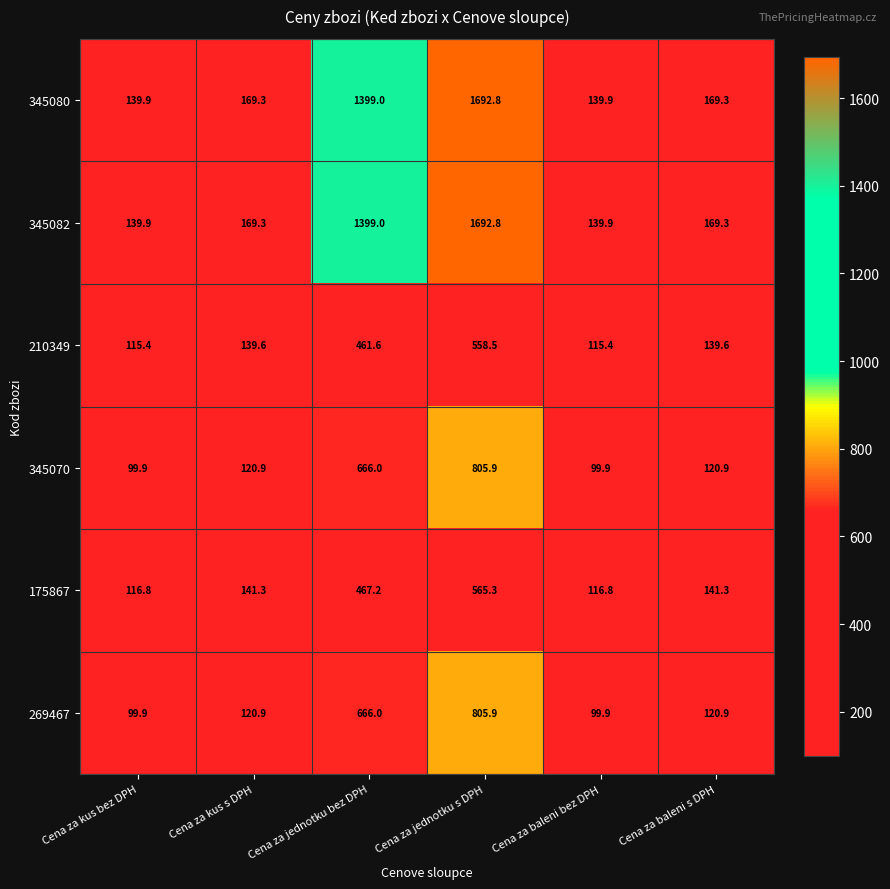

What is the minimum value shown in the chart?

99.9